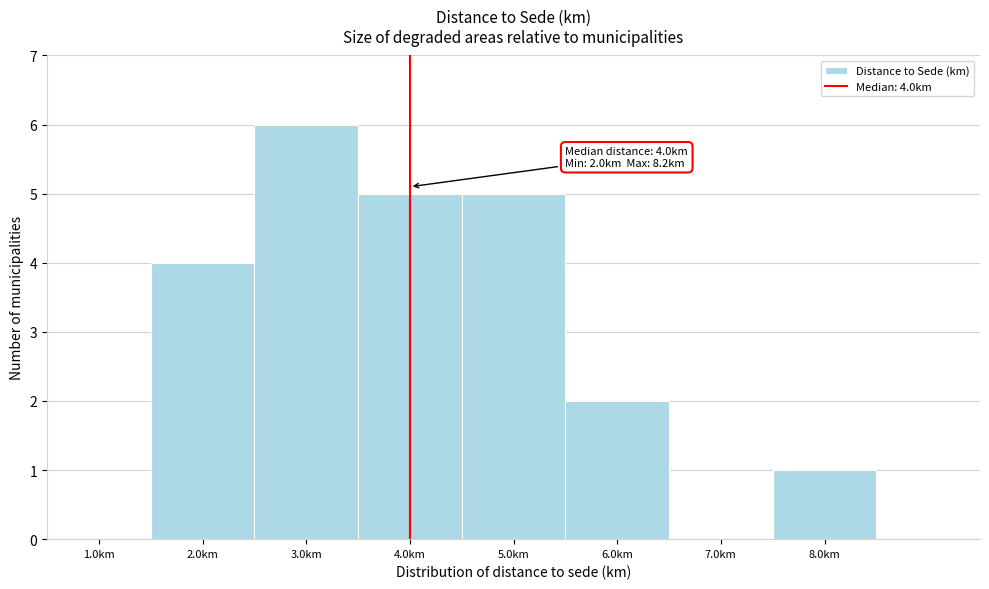

Which range on the x-axis has the tallest bar?

2.5 to 3.5